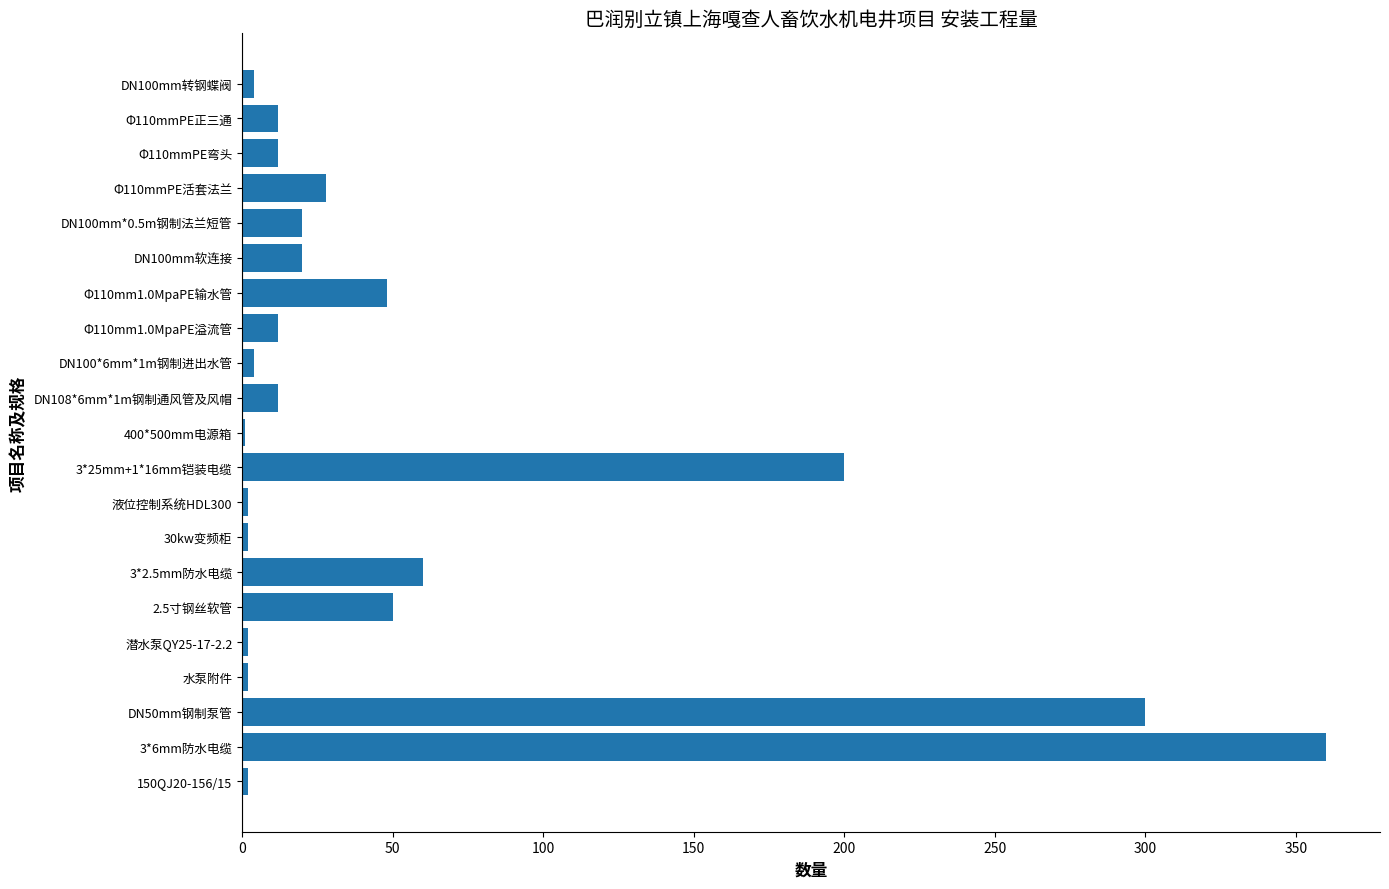

How many categories are shown in the chart?

21